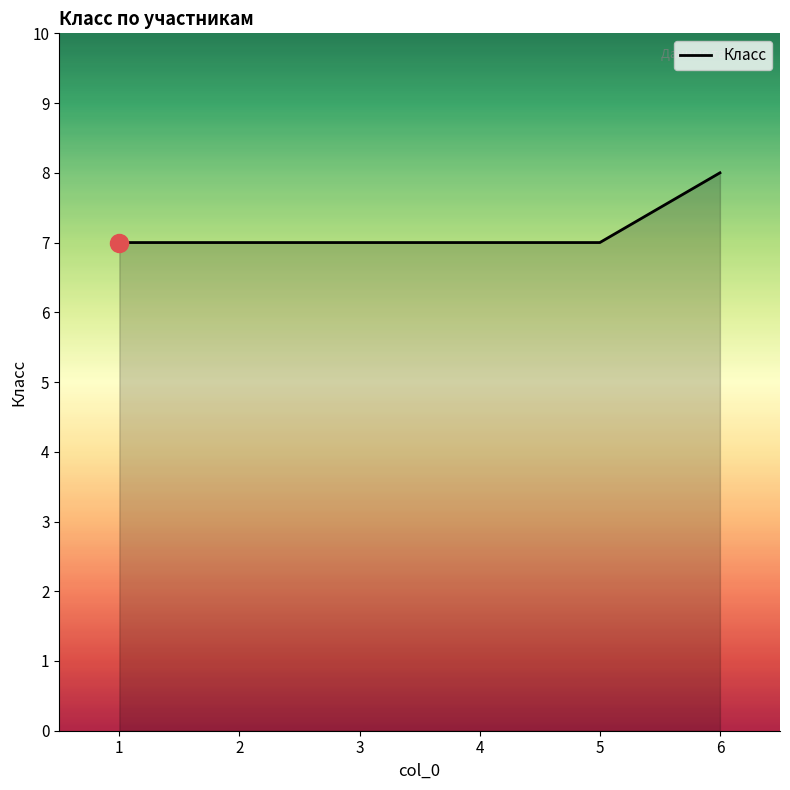

Reading left to right, what are all the values shown in this chart?

7	7	7	7	7	8